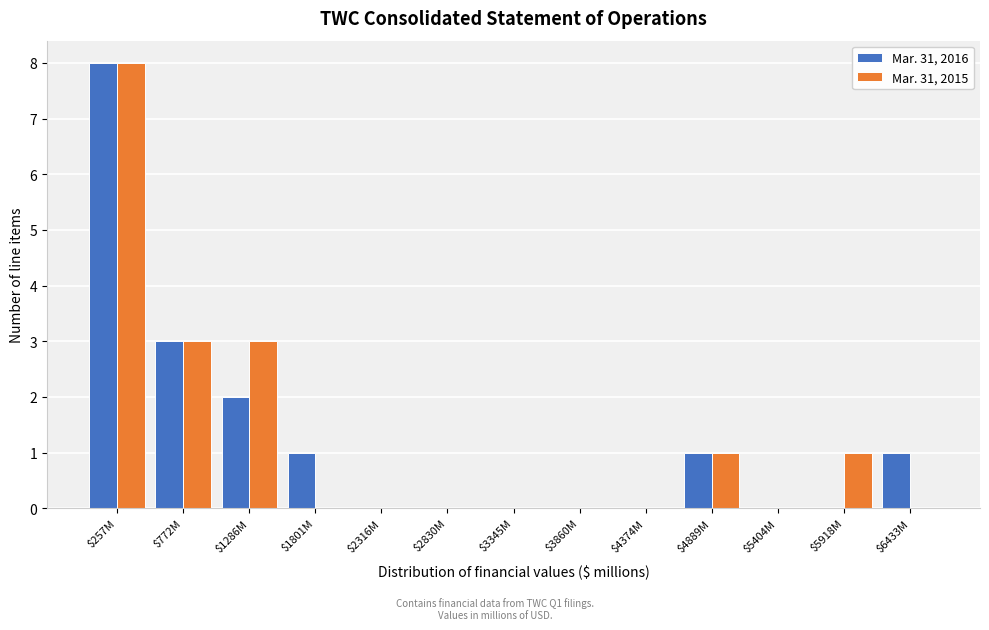

At which category is the sum across all series the highest?

$257M